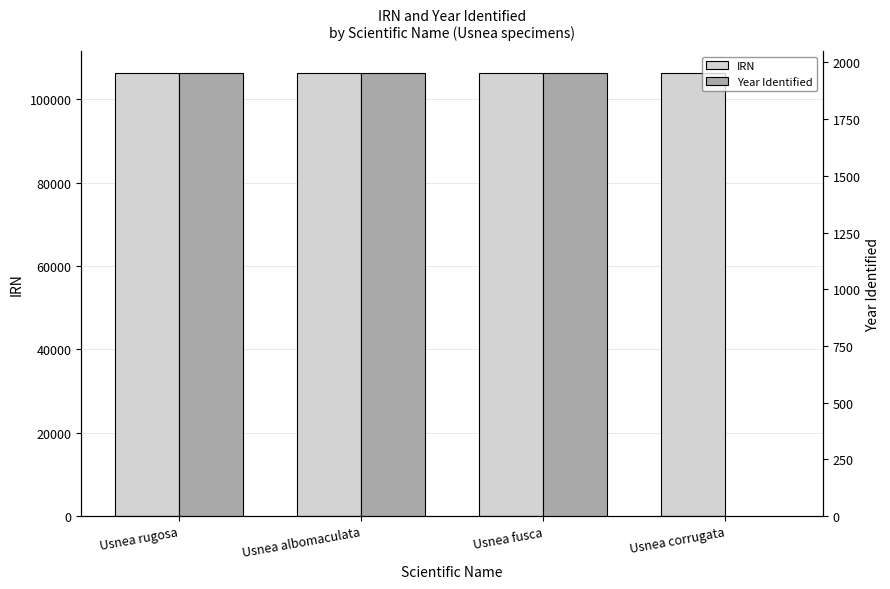

What is the value of the IRN bar at the 1st from the left?

106292